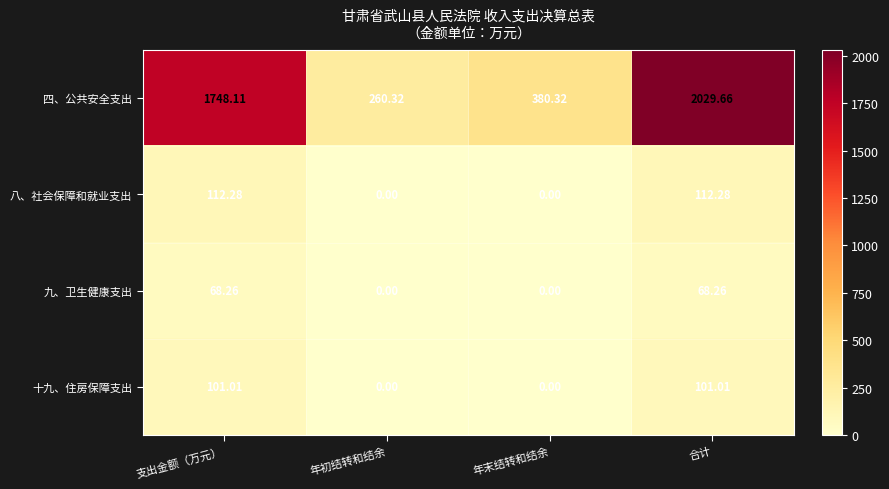

Between 年初结转和结余 and 合计, which series saw the biggest shift?

四、公共安全支出